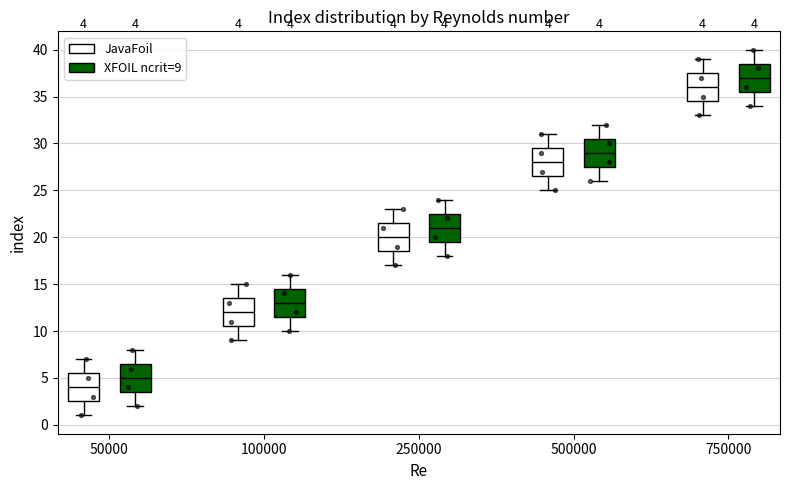

Which box has the lowest median line?

50000 (JavaFoil)